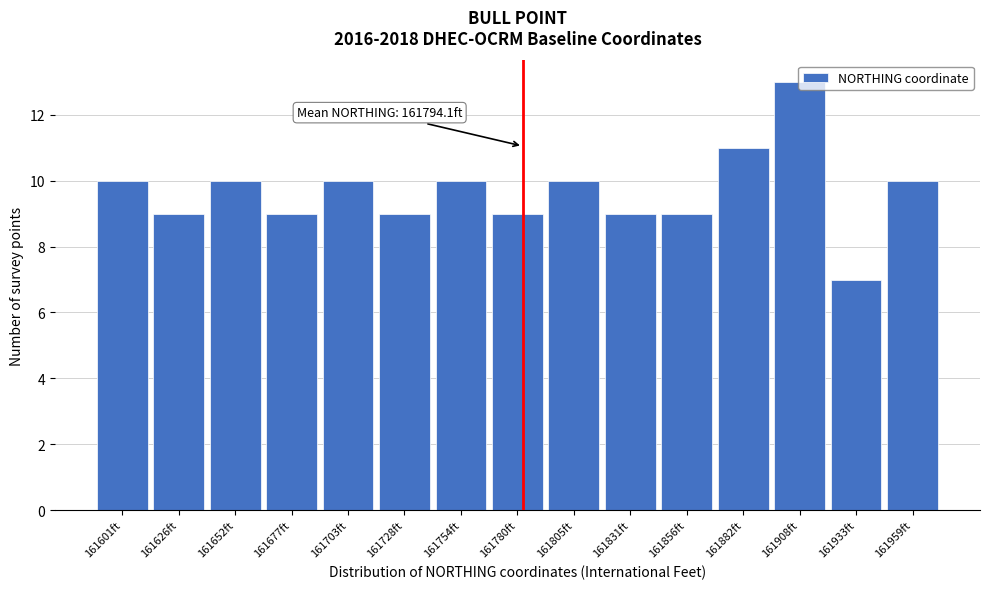

Which label corresponds to the largest value in the chart?

161908ft